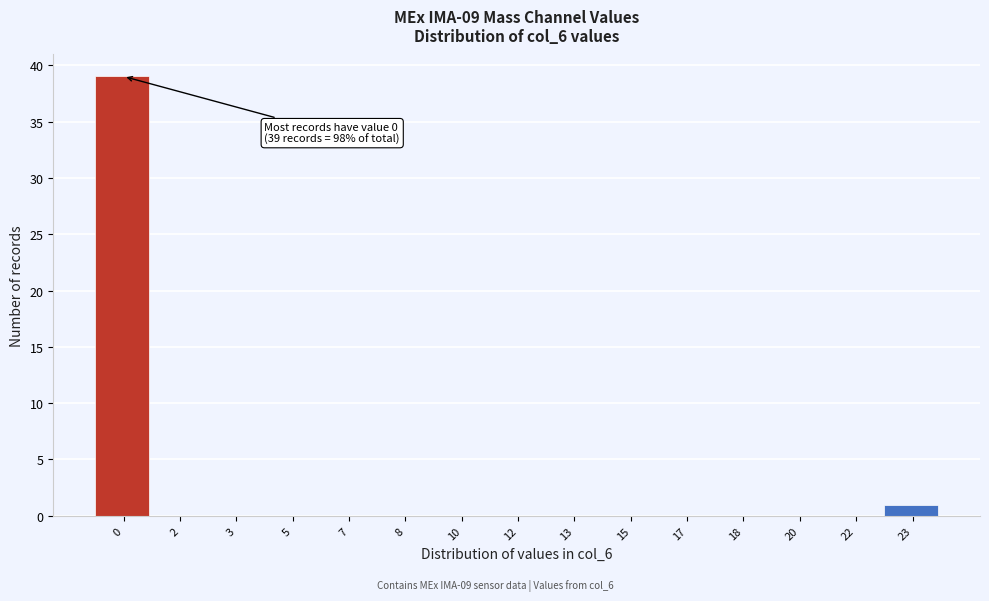

Reading left to right, list all the values displayed in this chart.

0=39	2=0	3=0	5=0	7=0	8=0	10=0	12=0	13=0	15=0	17=0	18=0	20=0	22=0	23=1